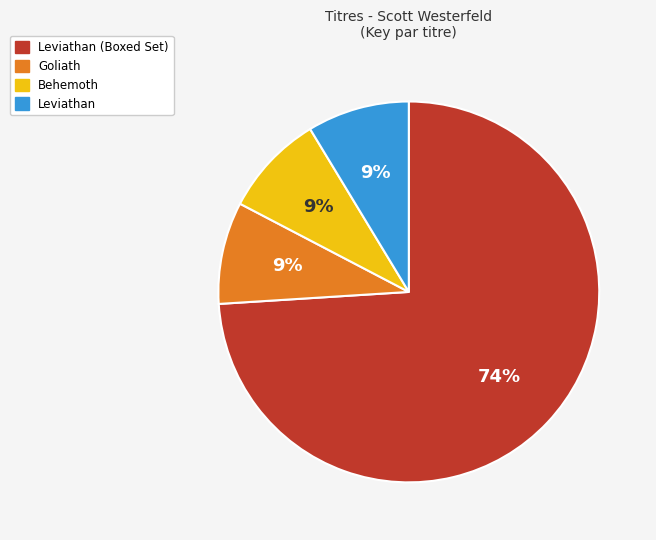

What is the largest slice in the pie chart?

Leviathan (Boxed Set)